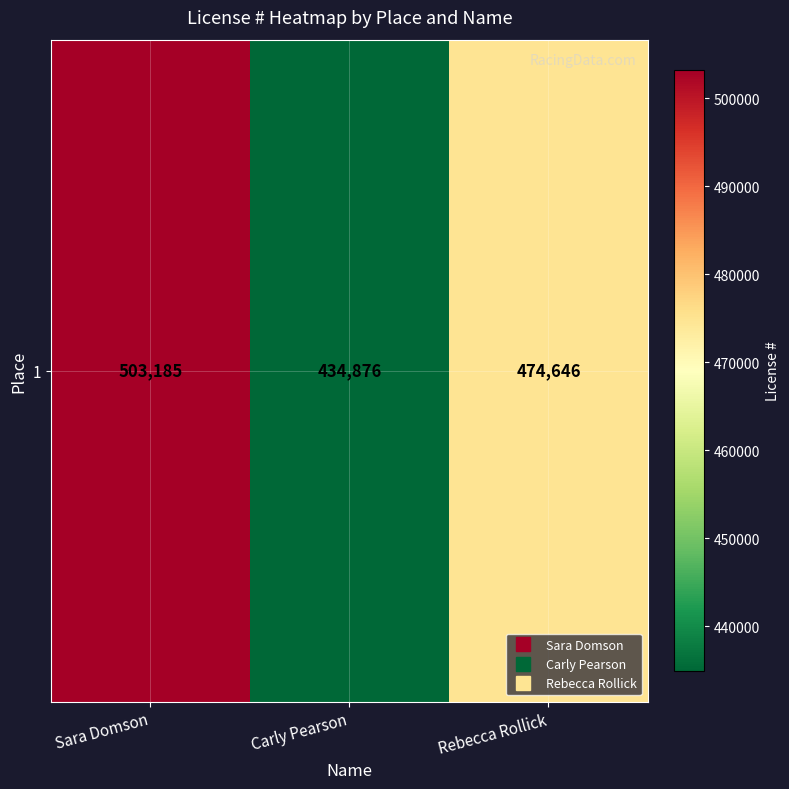

Rank the categories by value from lowest to highest.

Carly Pearson, Rebecca Rollick, Sara Domson